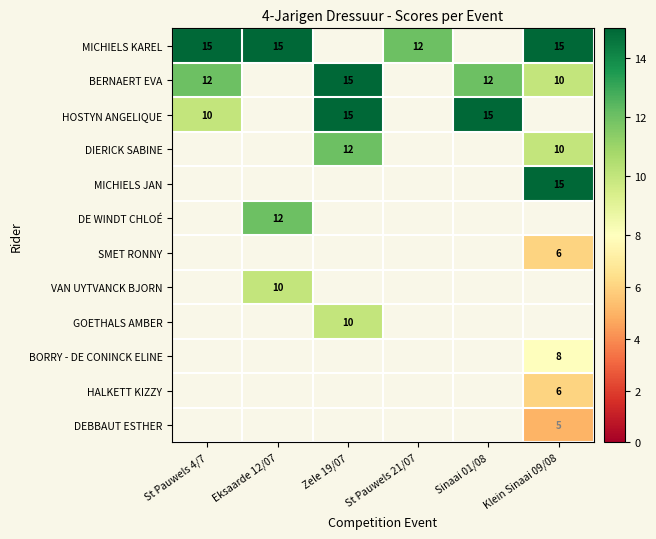

The value of BERNAERT EVA at Sinaai 01/08 is 6. True or false?

False